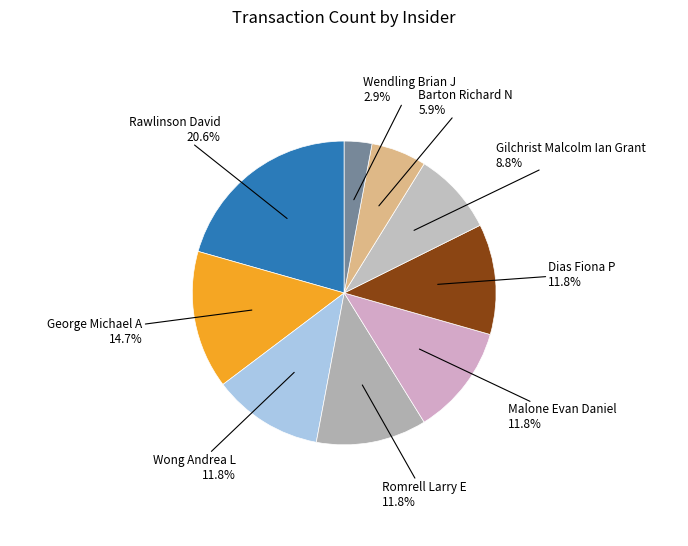

Combined, do Barton Richard N and Wong Andrea L account for over 50%?

No